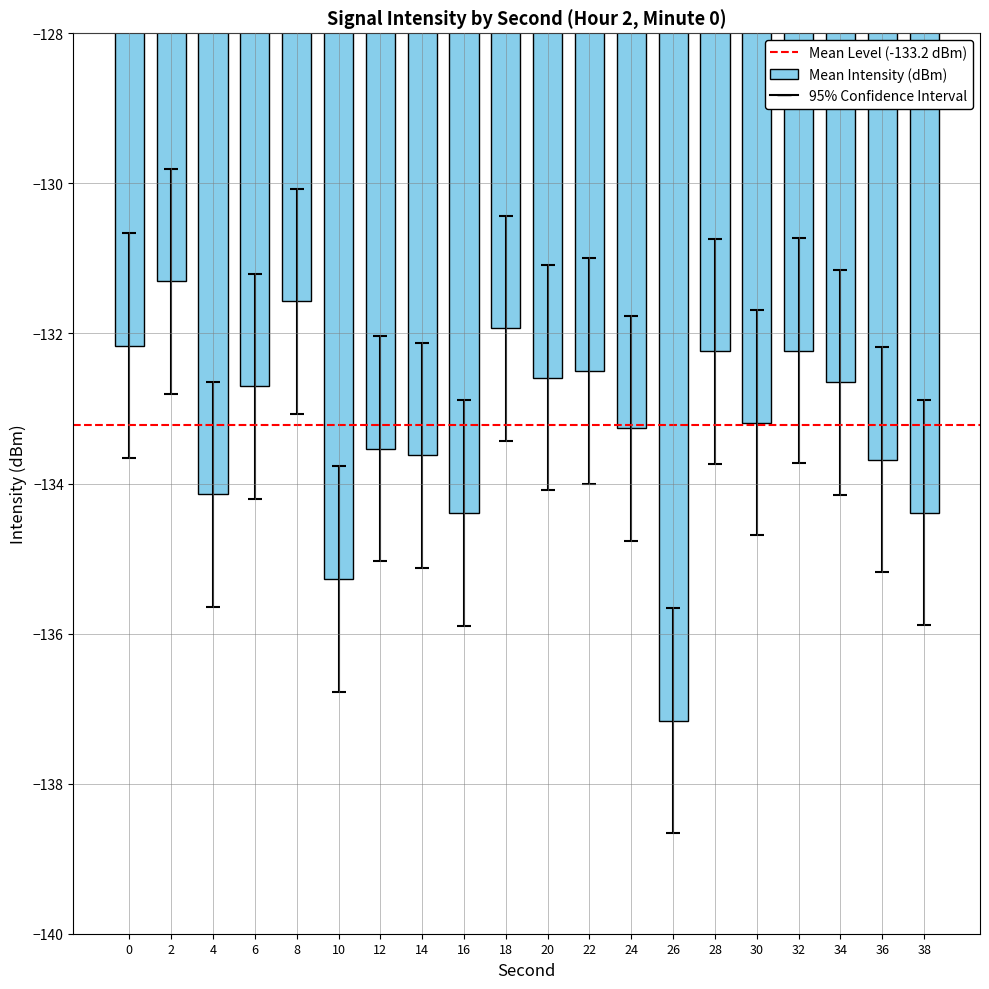

What is the change in value from 18 to 28?

-0.3